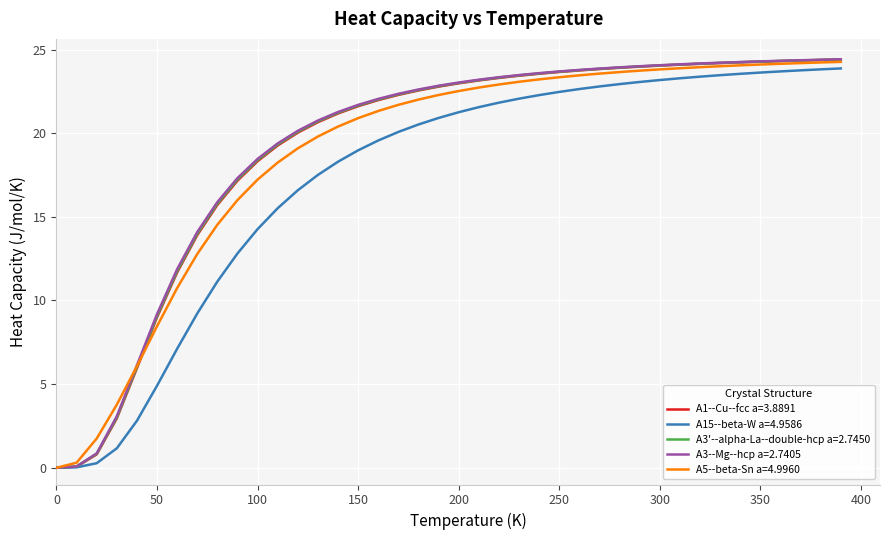

What is the difference between the second highest and minimum values in the A3--Mg--hcp a=2.7405 series?

24.4